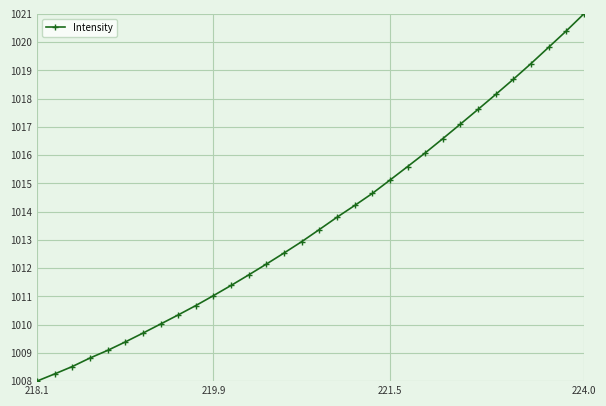

True or false: there are more than 1 points higher than both neighbors.

False